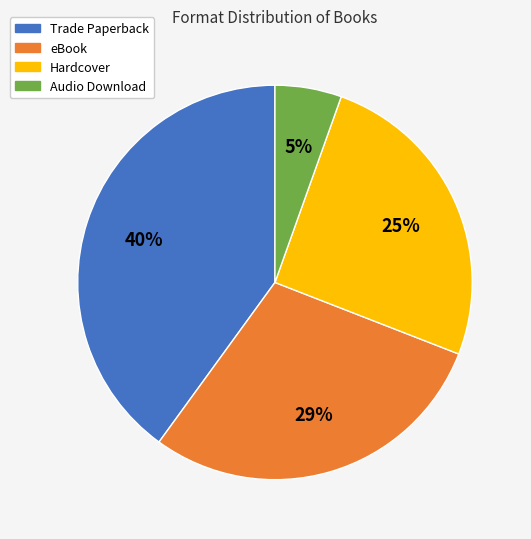

Do Trade Paperback and Hardcover together represent more than half of the pie?

Yes